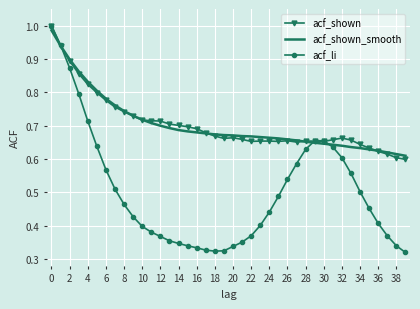

Which series has the widest spread of values?

acf_li